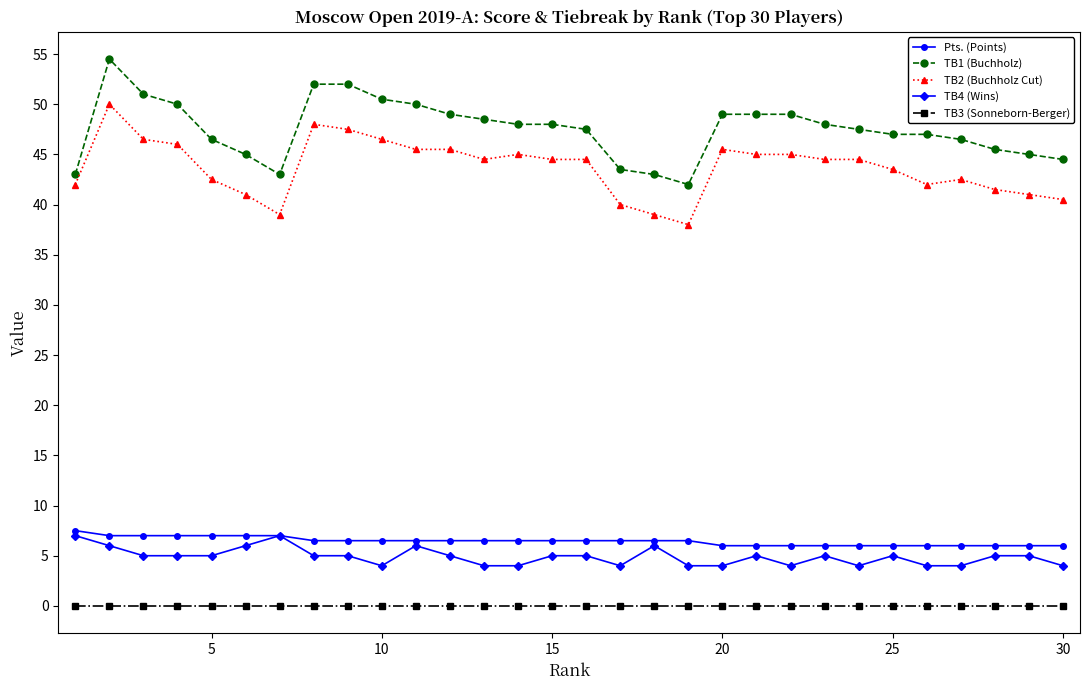

Rank the series by their maximum value, from highest to lowest.

TB1 (Buchholz), TB2 (Buchholz Cut), Pts. (Points), TB4 (Wins), TB3 (Sonneborn-Berger)